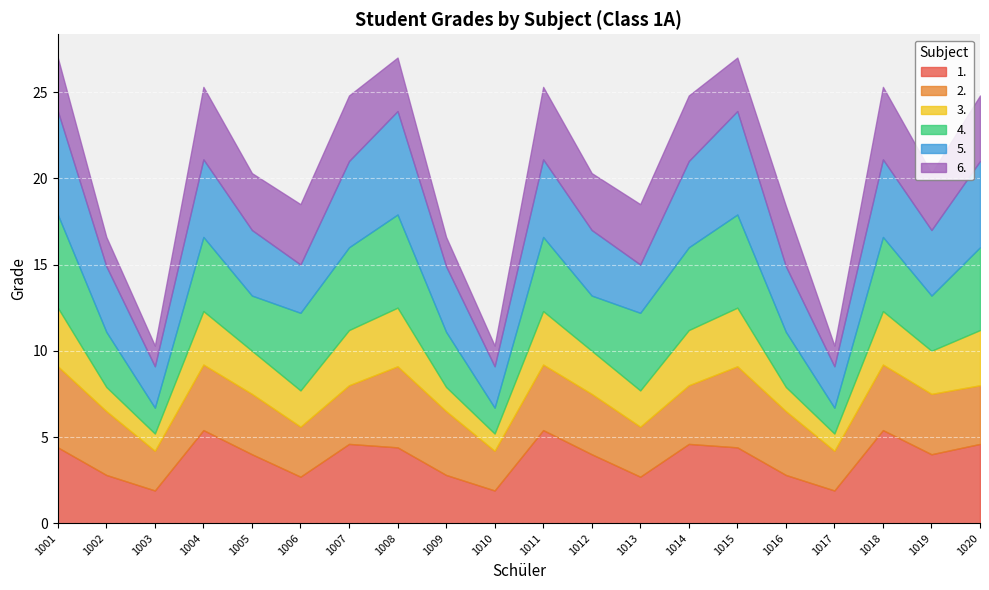

What is the value of the 4. point at the 9th from the left?

3.2